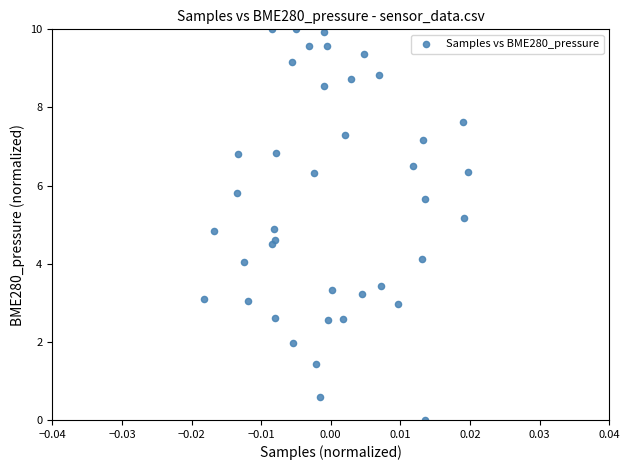

What is the range of Y values (max minus min)?

10.0